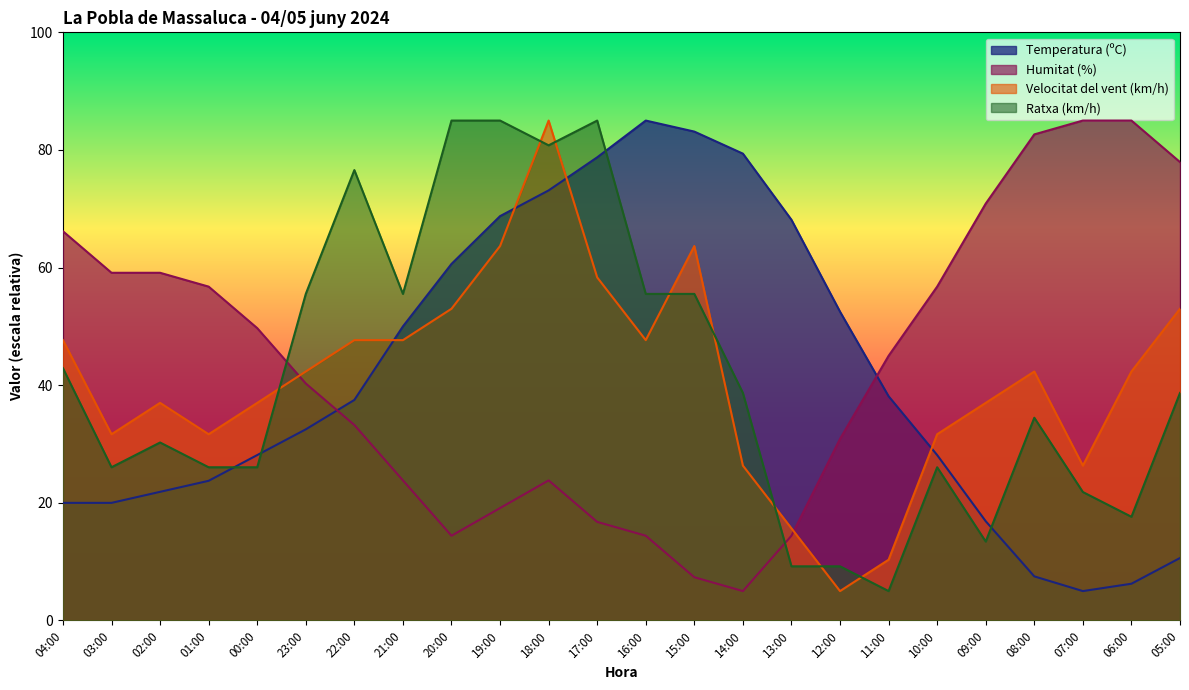

Where does the Temperatura (ºC) series first go above 37?

22:00